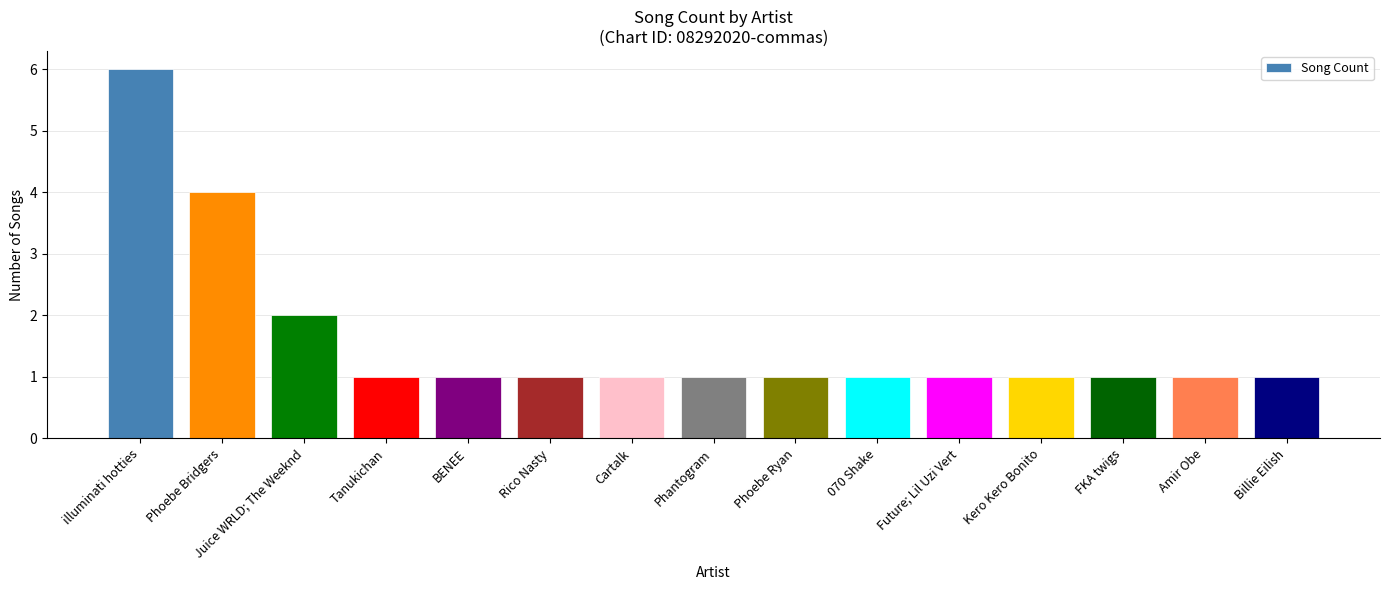

The value at 070 Shake is 1. True or false?

True